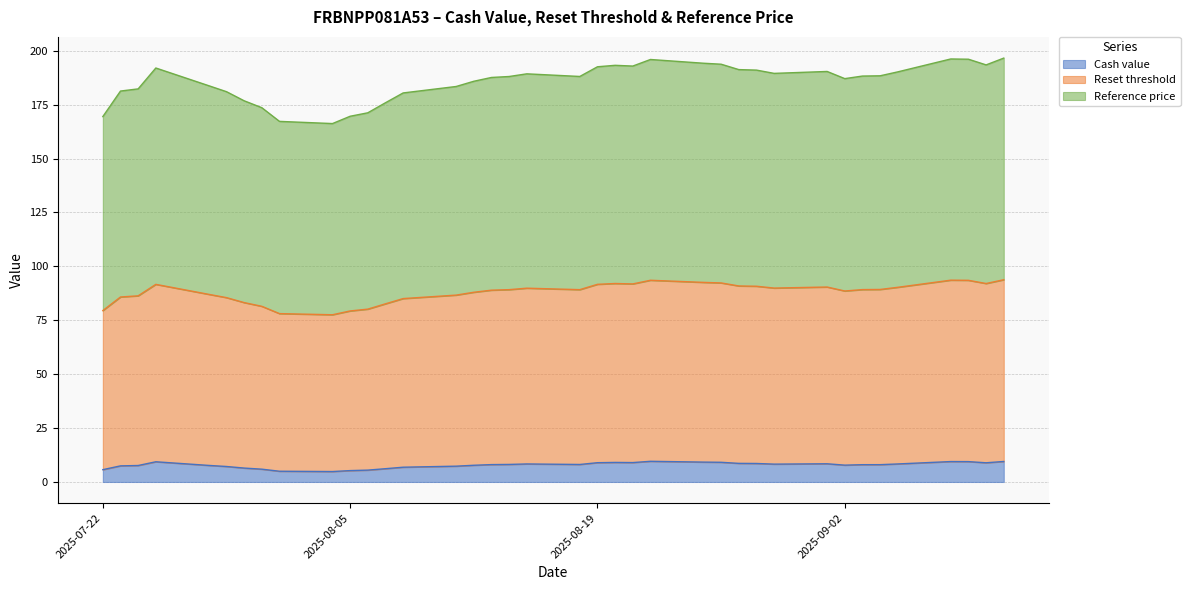

What is the lowest value of the Cash value series?

4.8